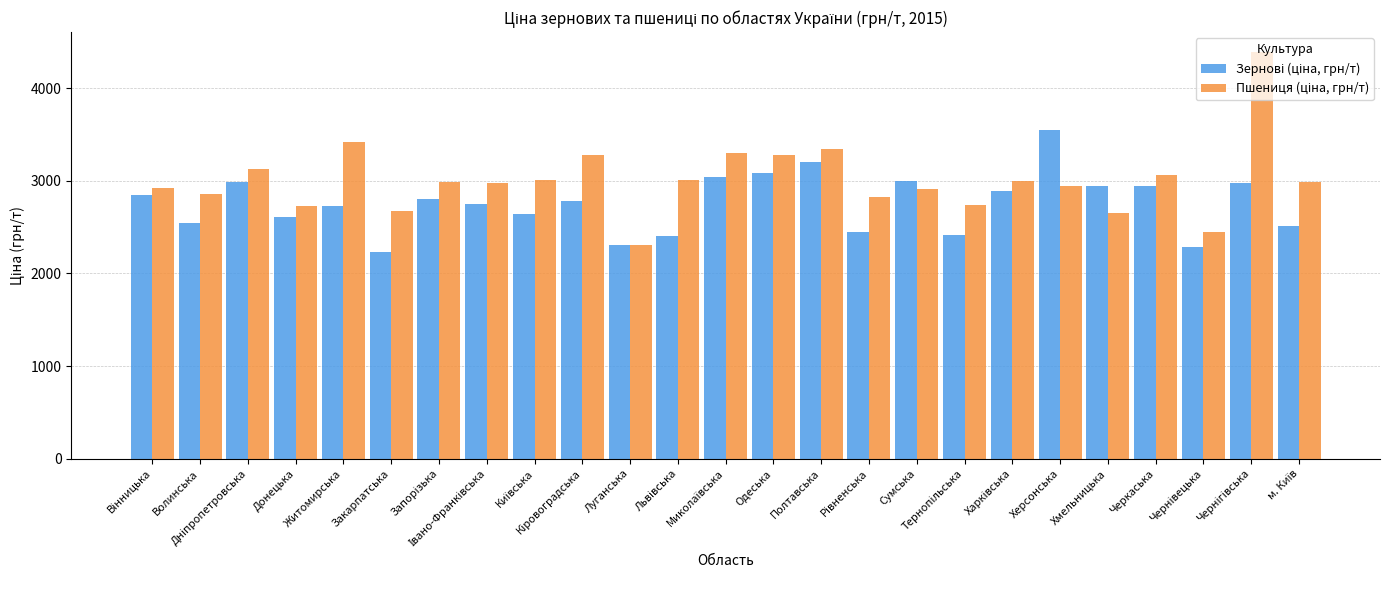

What is the smallest value displayed?

2235.4